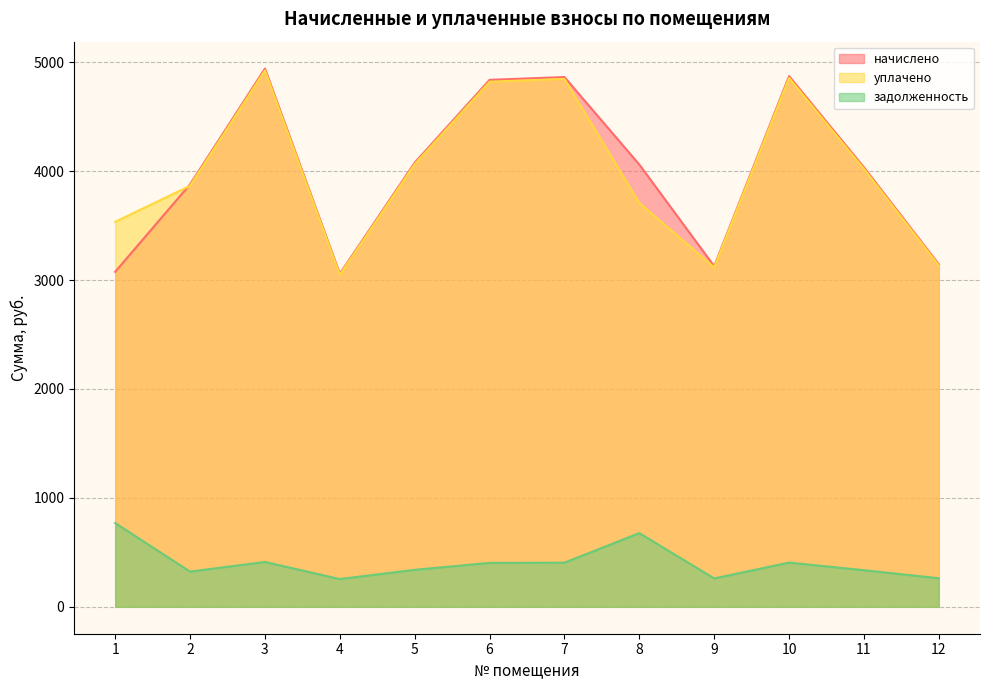

True or false: начислено has a value of 5265.1 at 2.

False